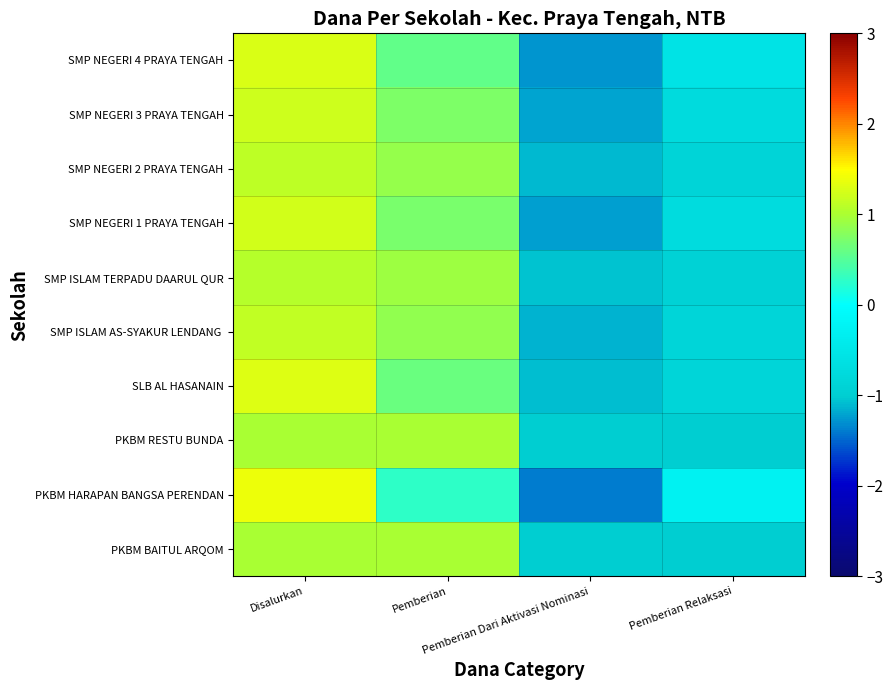

Which label corresponds to the smallest value in the chart?

Pemberian Dari Aktivasi Nominasi